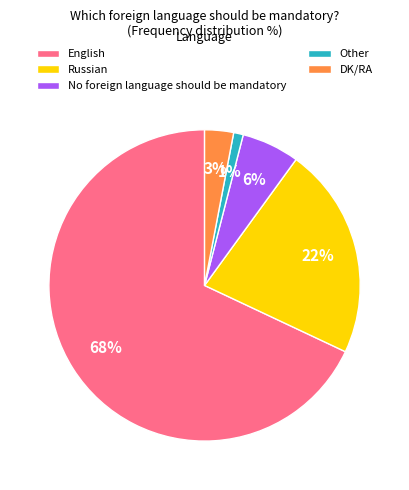

How many slices are in this pie chart?

5